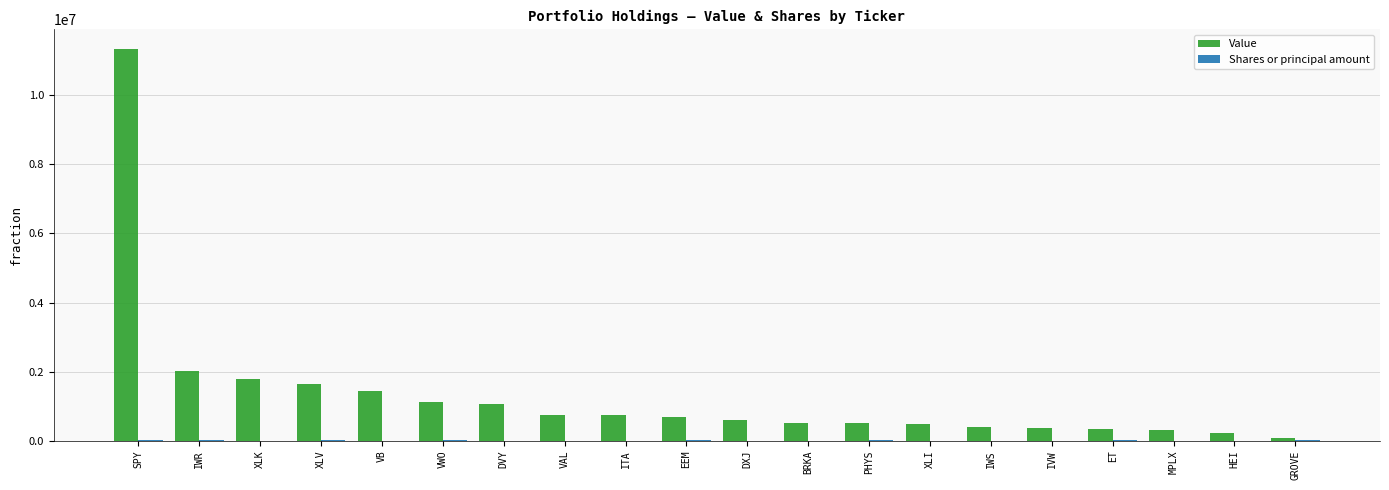

At which label does Value reach its peak?

SPY